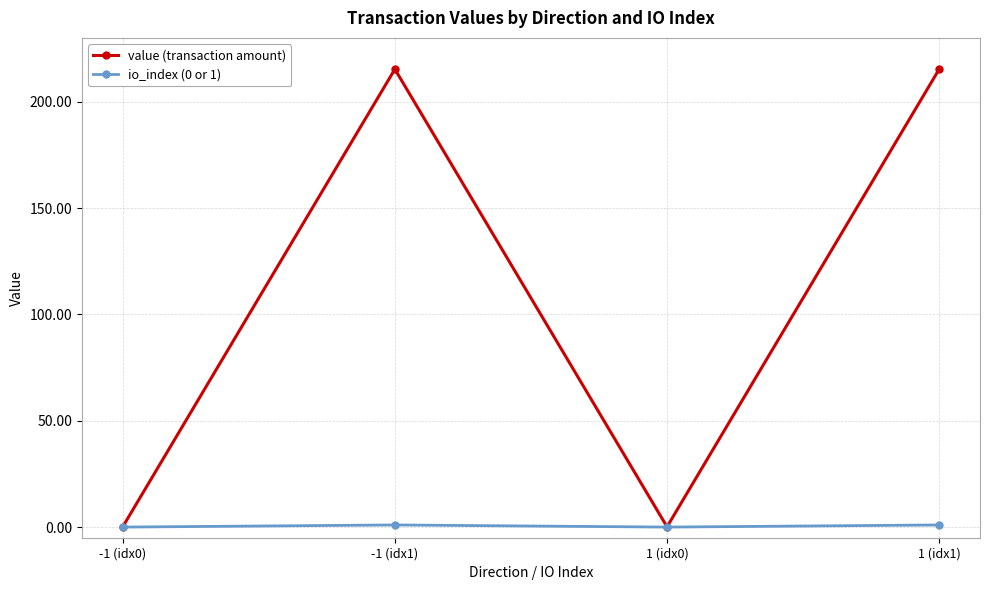

The io_index (0 or 1) series shows 0.0 at 1 (idx0). True or false?

True